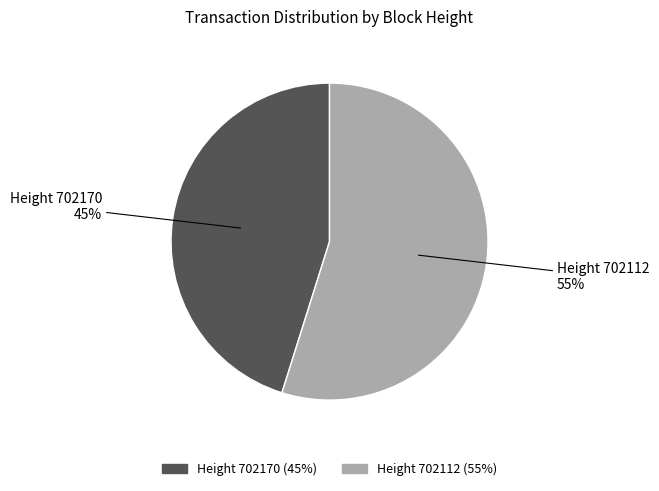

Does any single category account for the majority?

Yes